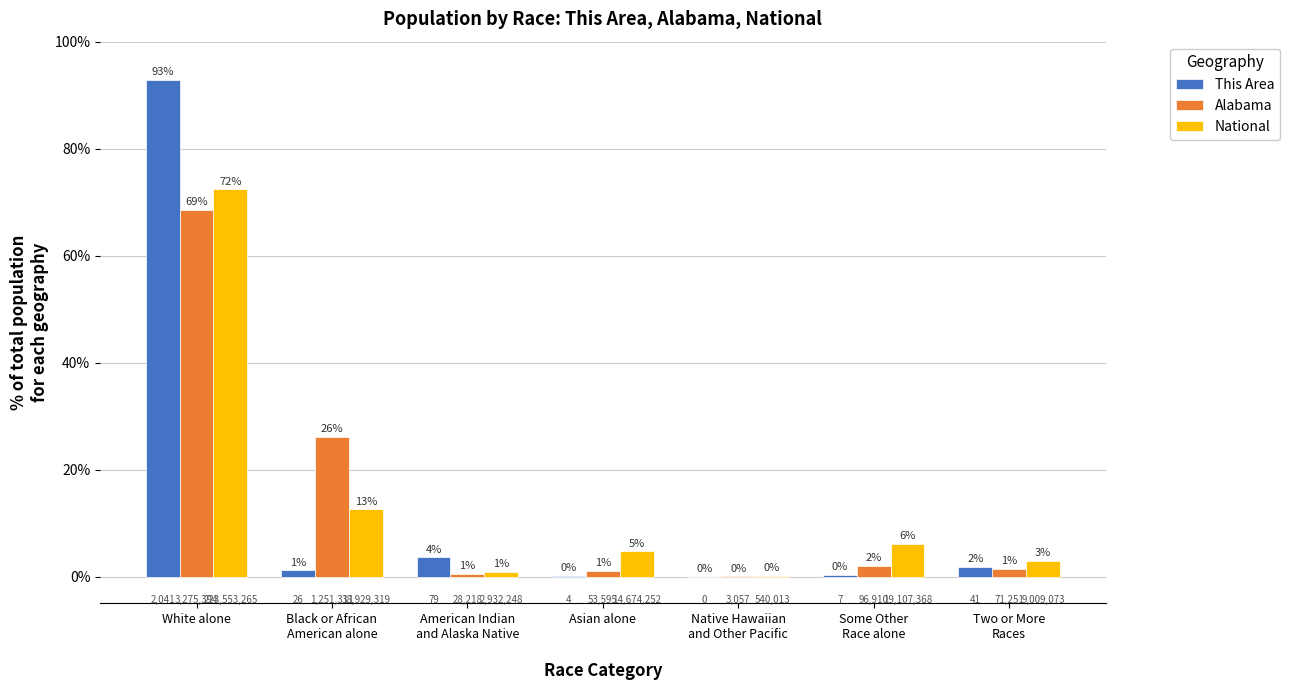

What are all the series names shown in the legend?

This Area, Alabama, National